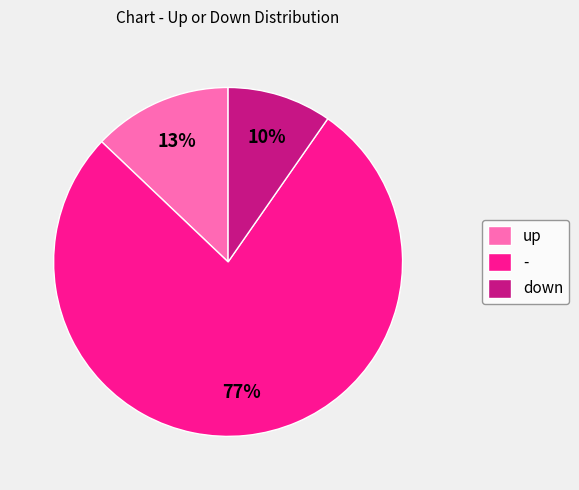

Do up and - together represent more than half of the pie?

Yes